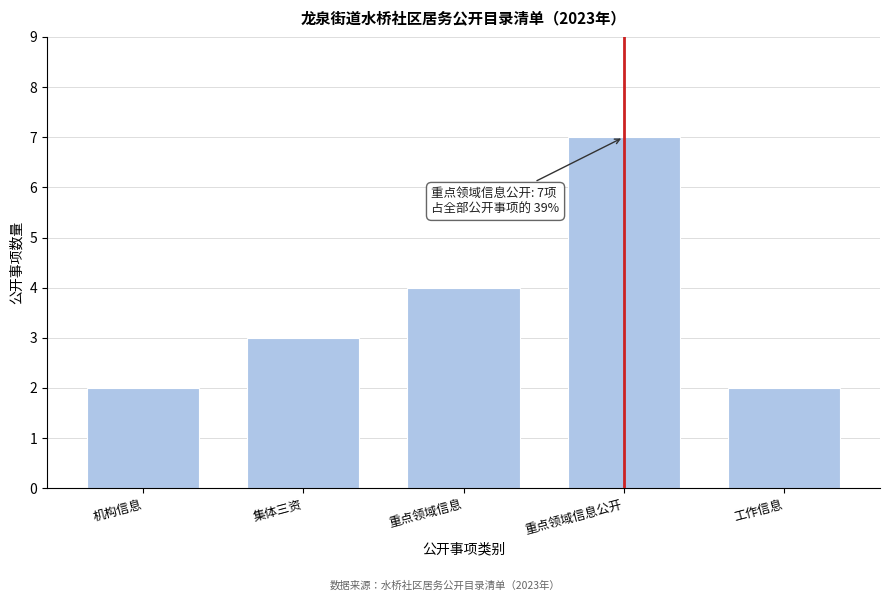

Reading right to left, extract all data points from this chart.

2	7	4	3	2